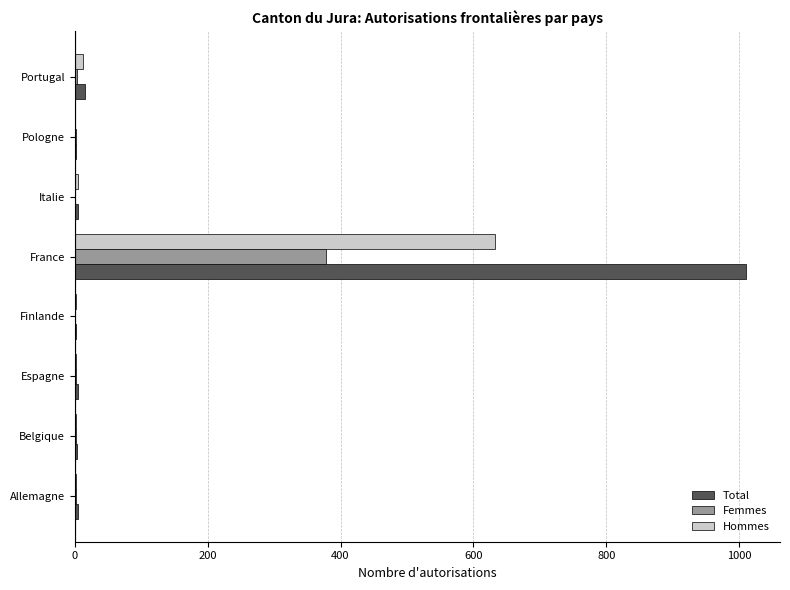

What is the sum of all Total values?

1045